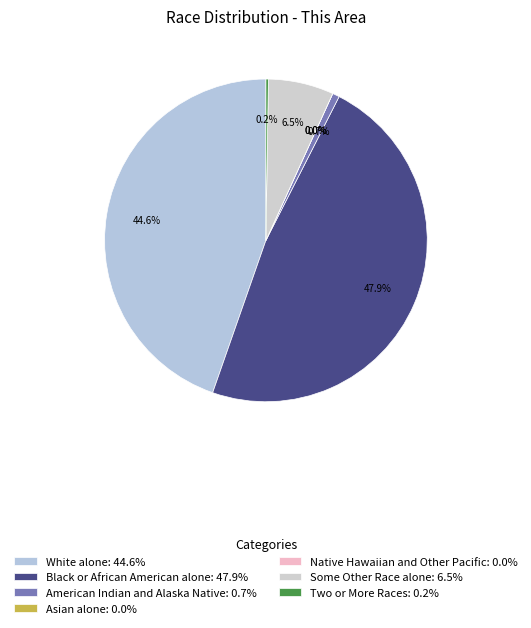

Is there any slice that represents more than half of the pie?

No